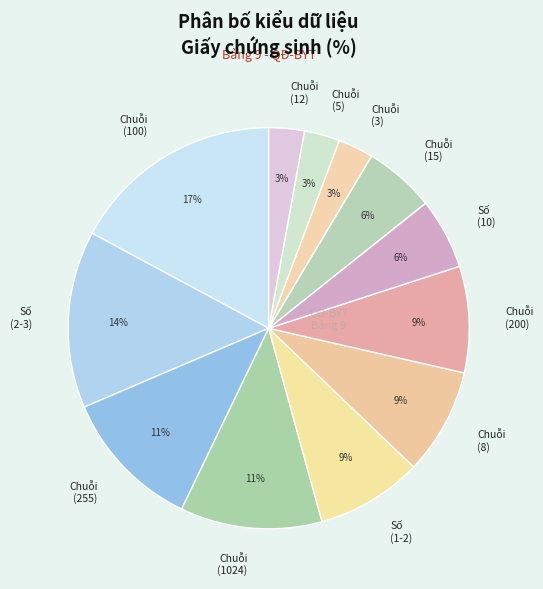

Combined, do Chuỗi (8) and Chuỗi (3) account for over 50%?

No